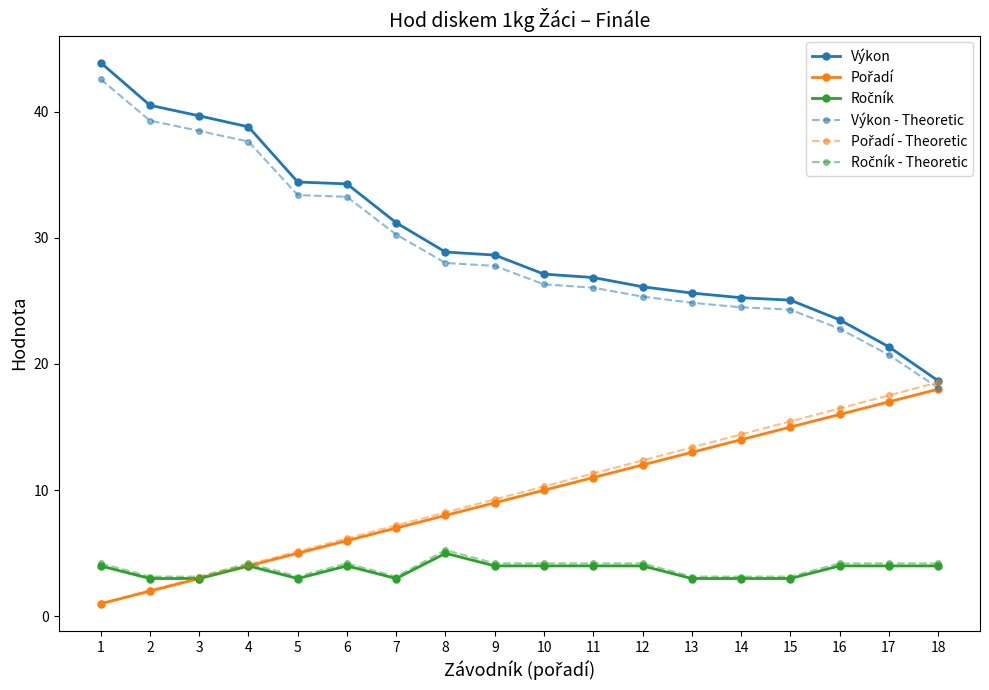

Which series has the widest spread of values?

Výkon